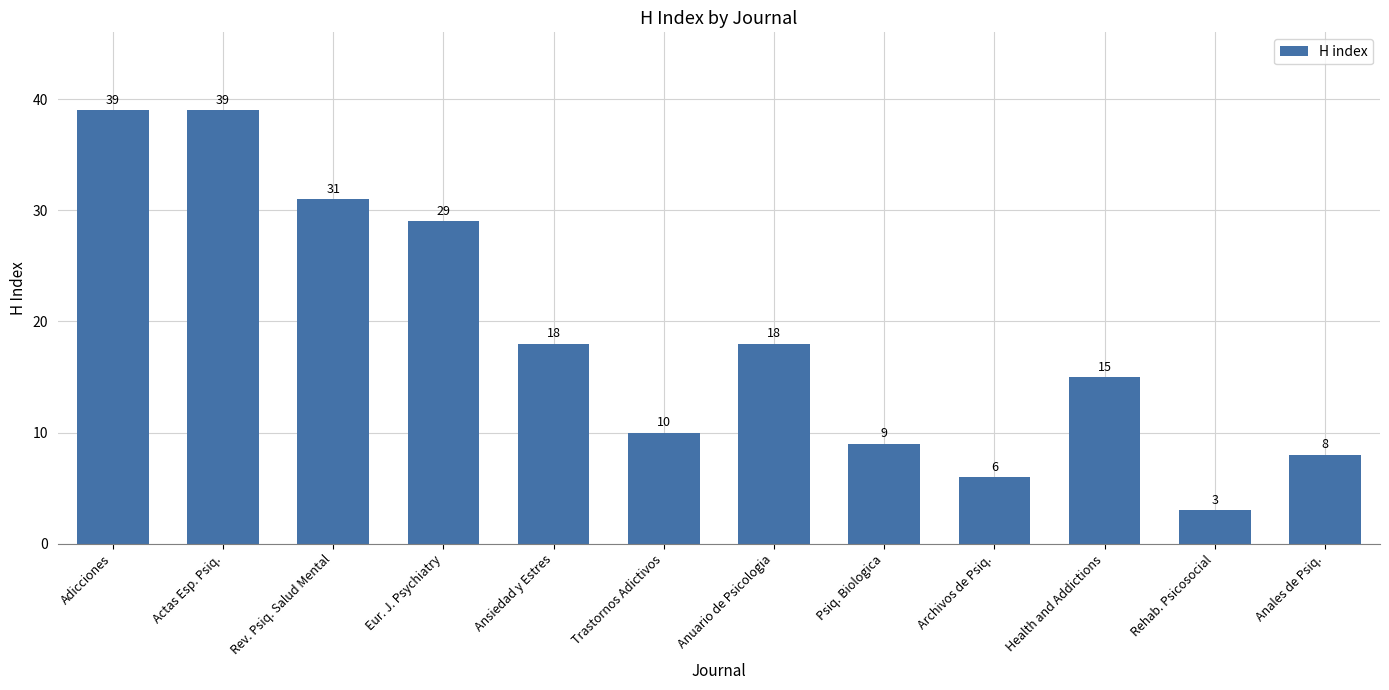

Approximately how many times larger is the value at Trastornos Adictivos compared to Health and Addictions?

0.7